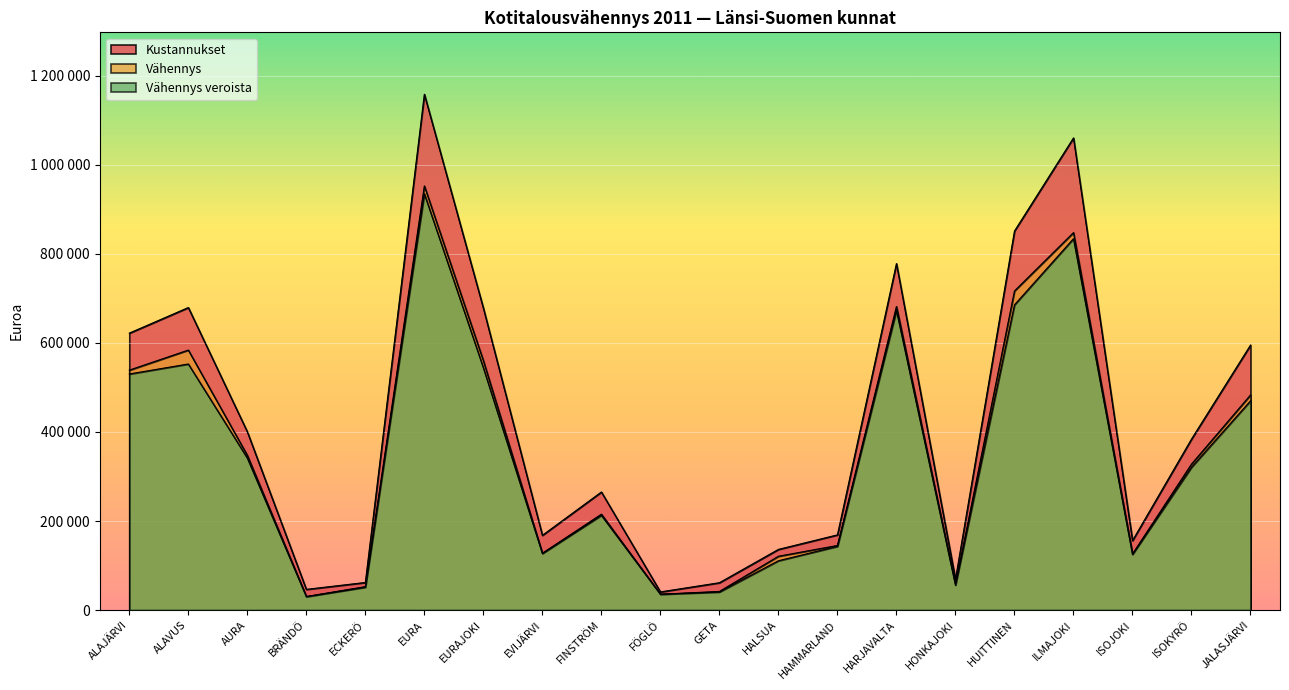

Reading left to right, list all the values displayed in this chart.

Kustannukset: 621828.6	679296.7	400288.0	46502.0	61993.6	1158247.7	677964.4	167855.8	265149.6	40817.0	61453.3	136272.1	168877.4	778117.9	69003.6	851136.5	1060167.4	156013.2	383994.2	595038.0
Vähennys: 538733.9	583780.7	347455.5	30449.9	52641.5	952358.0	559999.6	127664.3	215343.9	35592.7	41883.7	120857.9	145068.2	681709.8	56961.4	716512.4	847616.3	126075.3	327852.1	483028.2
Vähennys veroista: 530080.8	552554.7	341435.7	30234.9	51416.1	934807.2	544076.3	127037.4	212787.3	35592.7	40627.4	110758.8	143110.0	672820.5	56167.8	685356.6	833915.1	124967.3	320690.1	469834.6